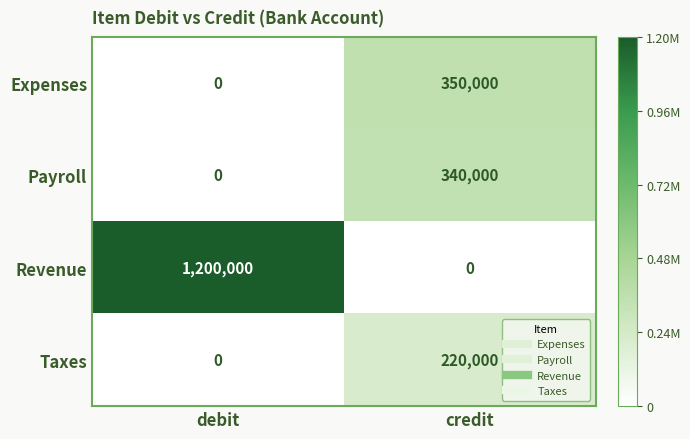

The value of Revenue at credit is 0. True or false?

True